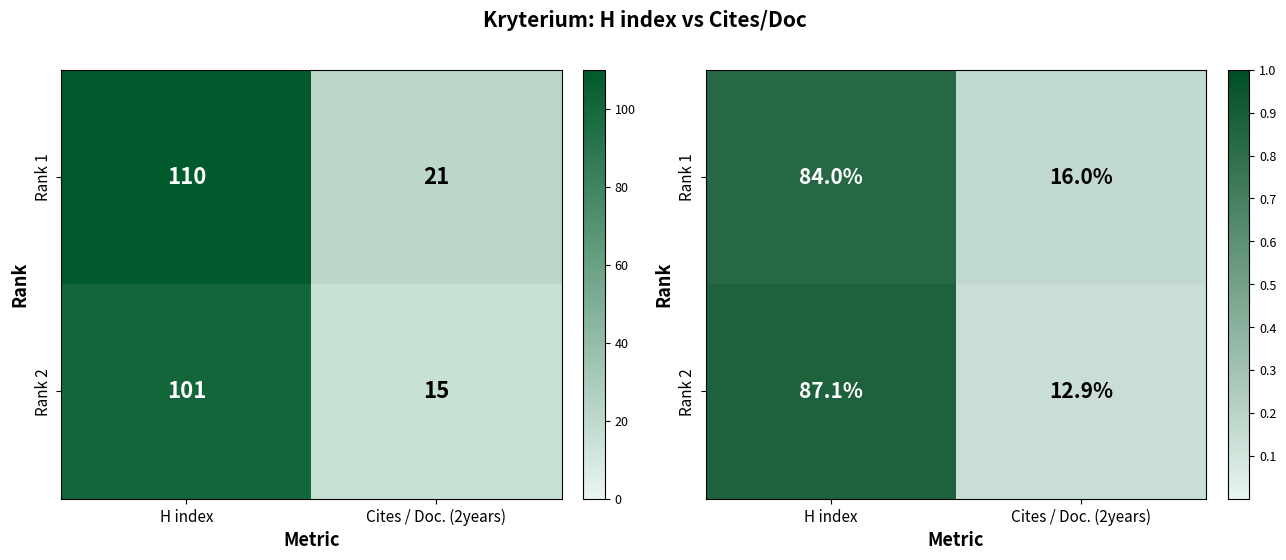

What is the difference between the maximum and minimum values in the Rank 1 series?

0.7